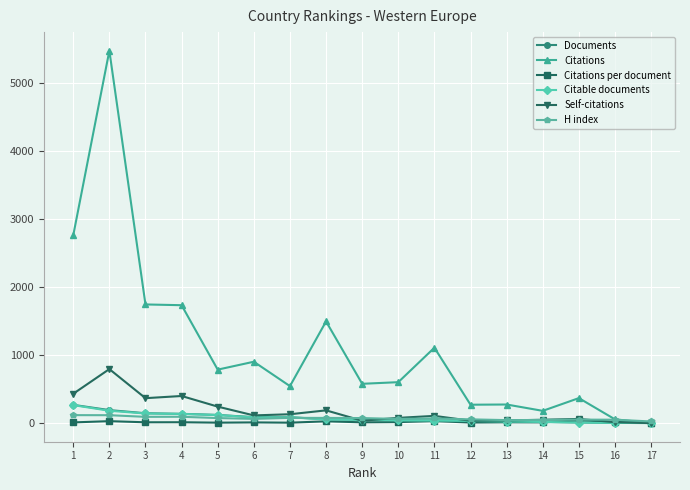

True or false: Self-citations has a value of 106.0 at 11.

True